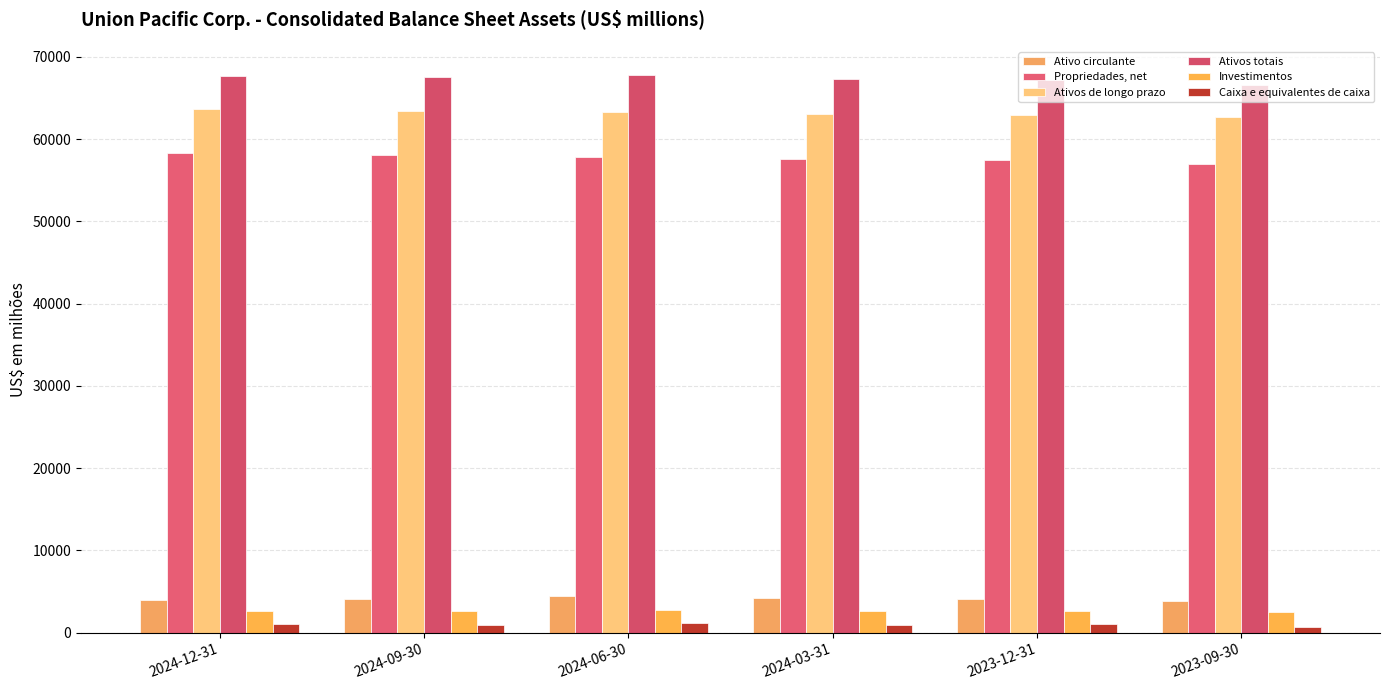

Which category has the highest value in the Caixa e equivalentes de caixa series?

2024-06-30